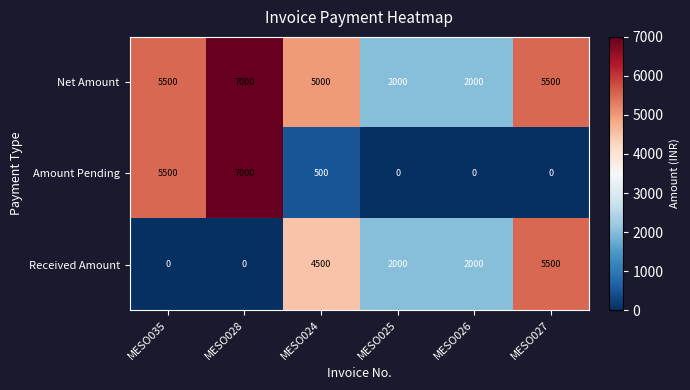

At which category is the sum across all series the highest?

MESO028